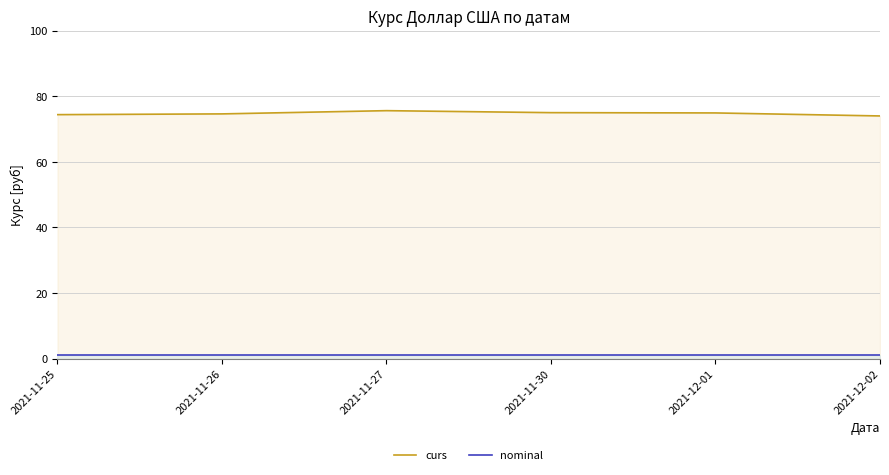

What position from the left is 2021-11-25?

1